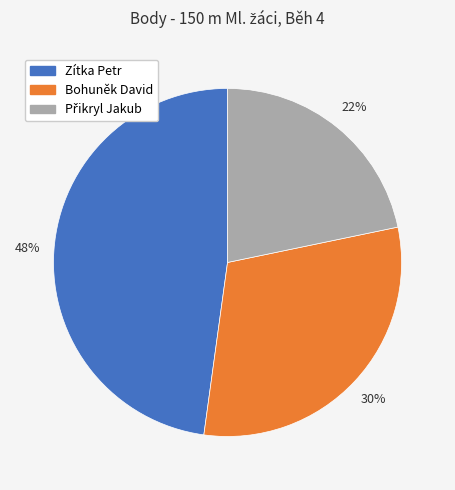

To the nearest percent, what is the difference between the largest and smallest slice percentages?

26%